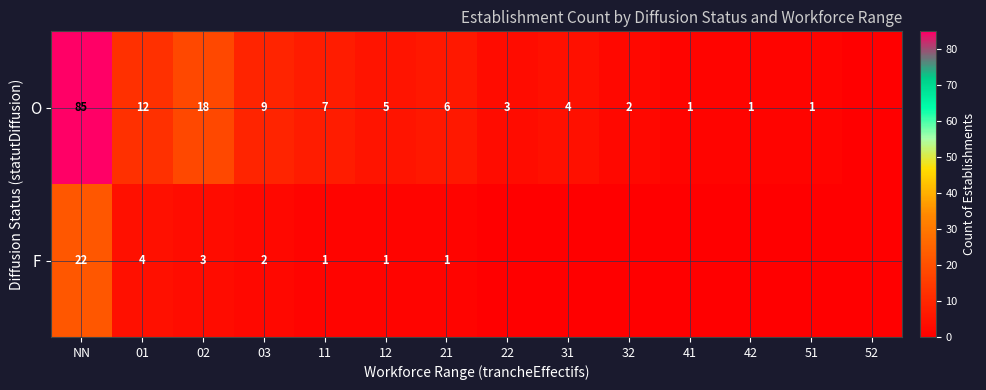

The F series shows 1 at 11. True or false?

True